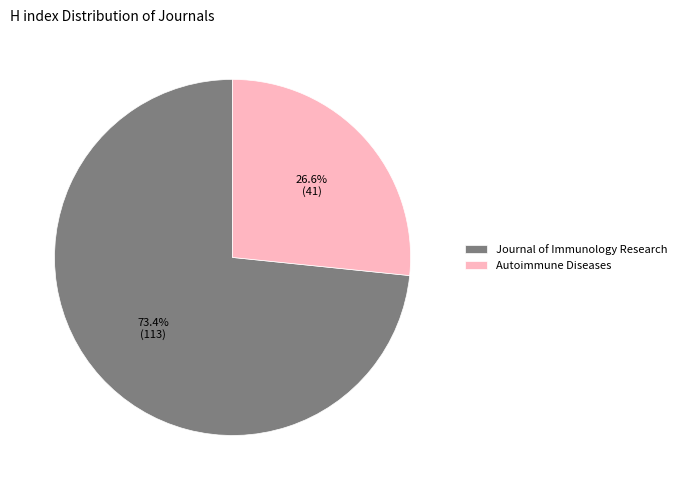

Approximately how many times larger is the value at Journal of Immunology Research compared to Autoimmune Diseases?

2.8